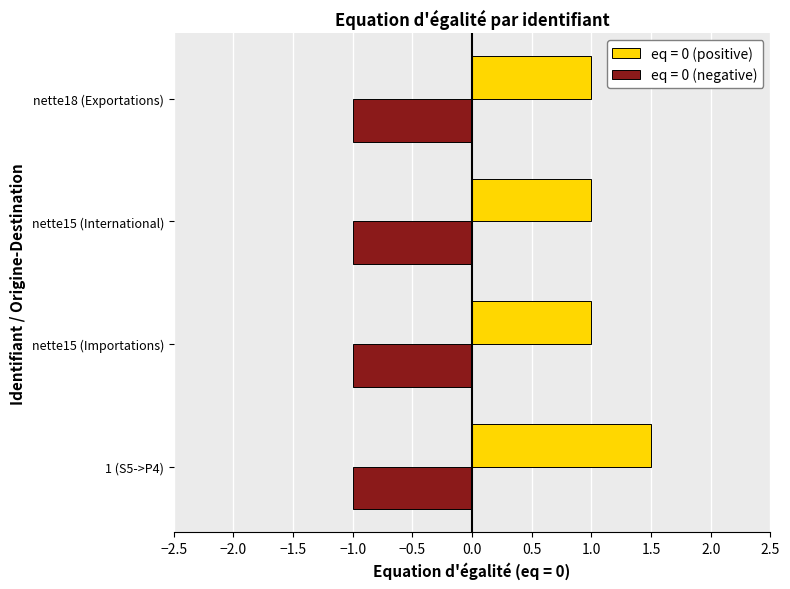

What is the lowest value of the eq = 0 (negative) series?

-1.0